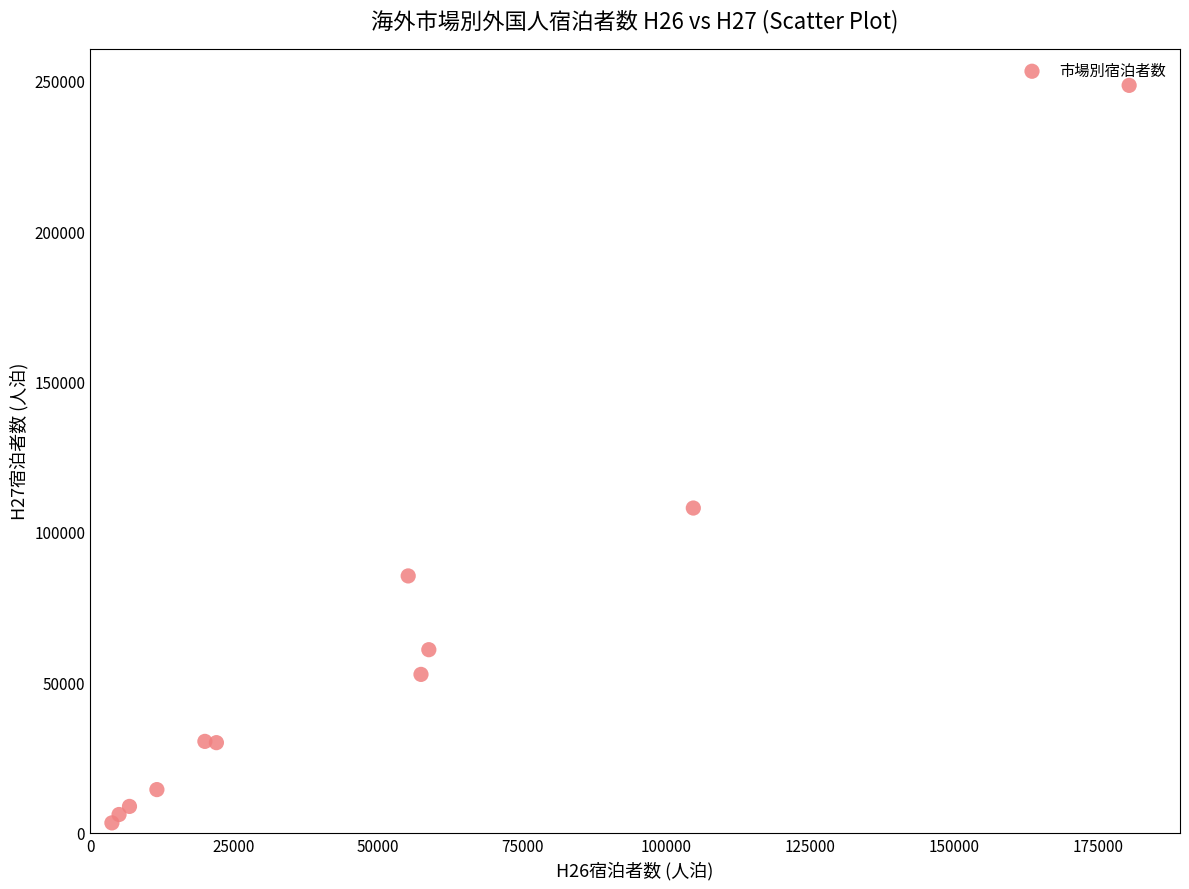

What is the average Y value?

58948